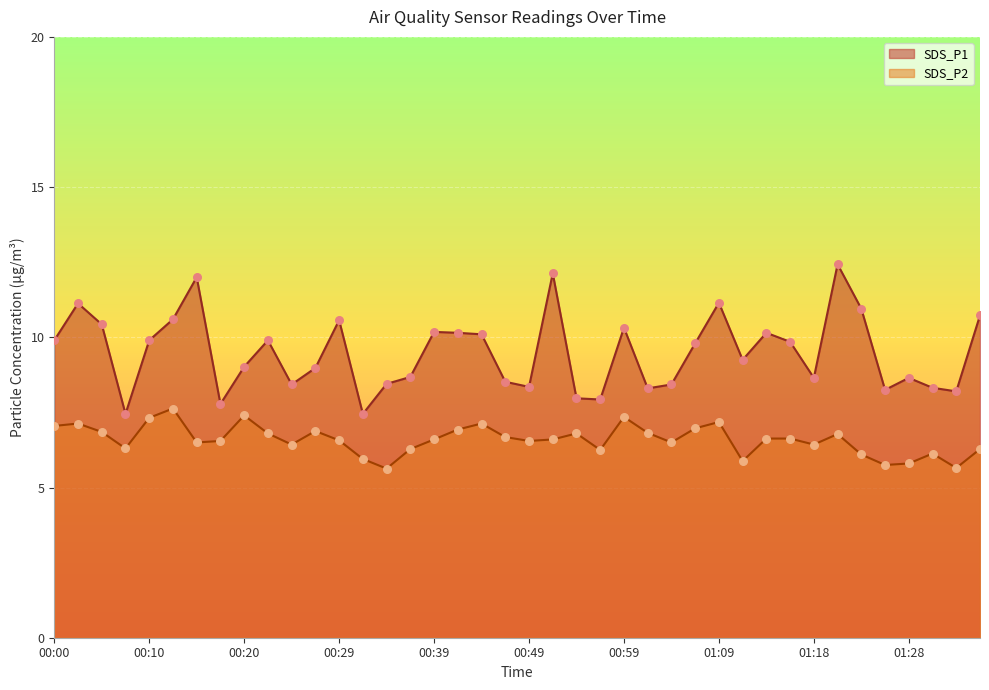

Which series contains the lowest Y value?

SDS_P2